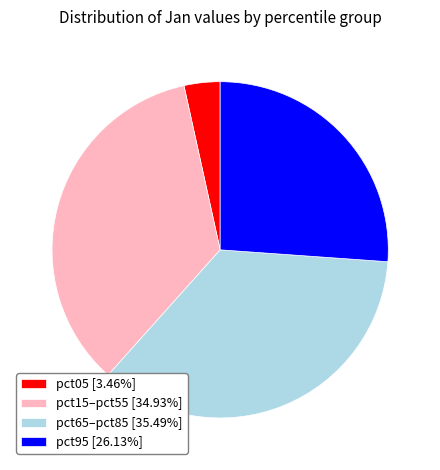

What is the ratio of the value at pct65–pct85 [35.49%] to the value at pct95 [26.13%]?

1.4